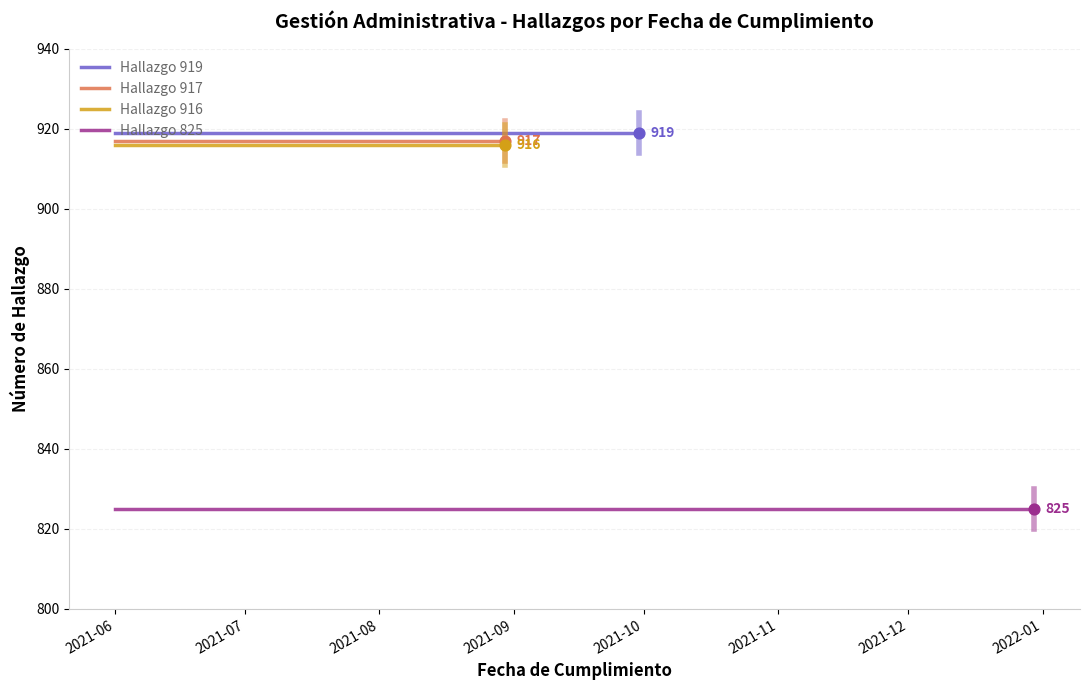

At how many categories does at least one series exceed 916?

2